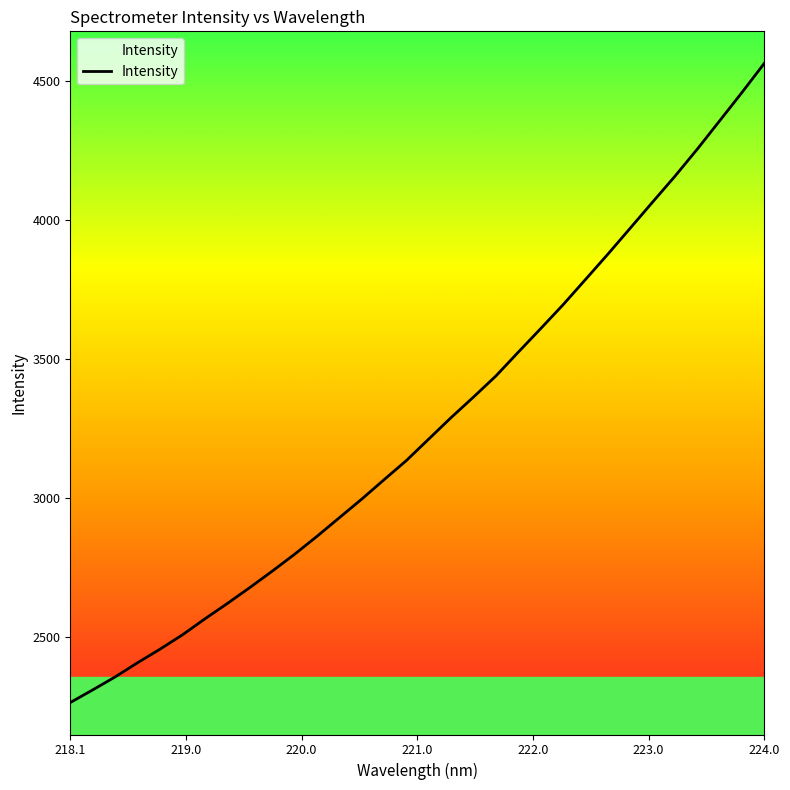

How many values exceed 3210?

16